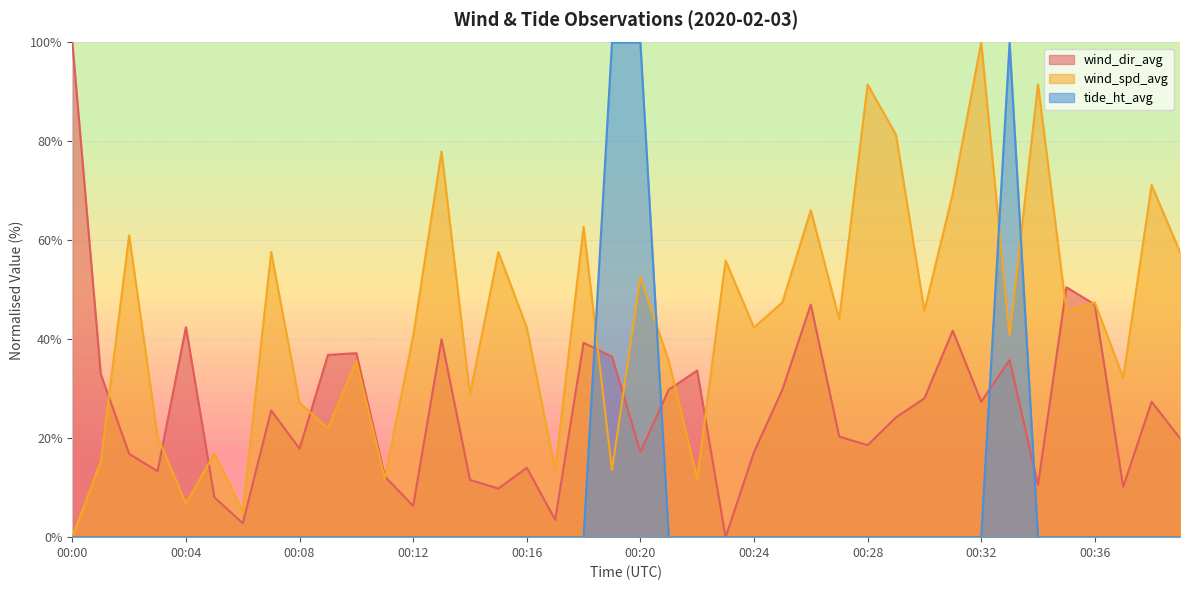

Is it true that wind_spd_avg equals 23.8 at 00:01?

False